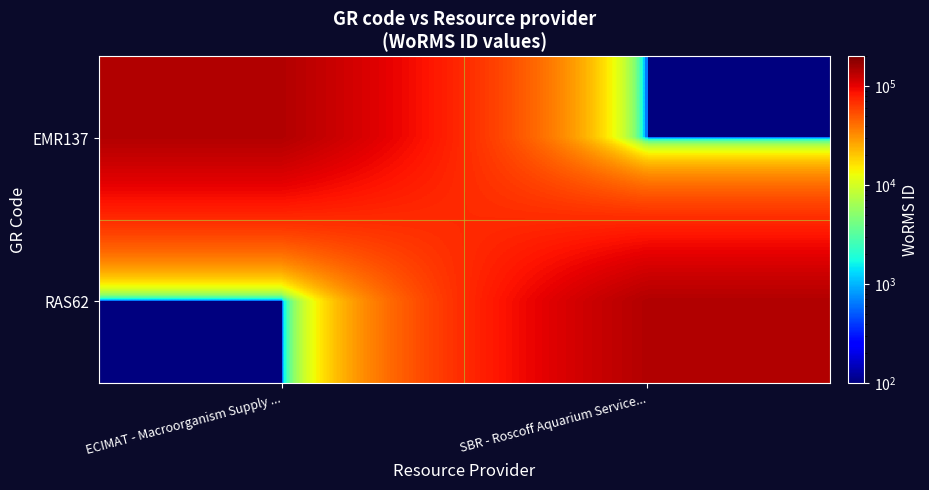

How many categories are shown in the chart?

2